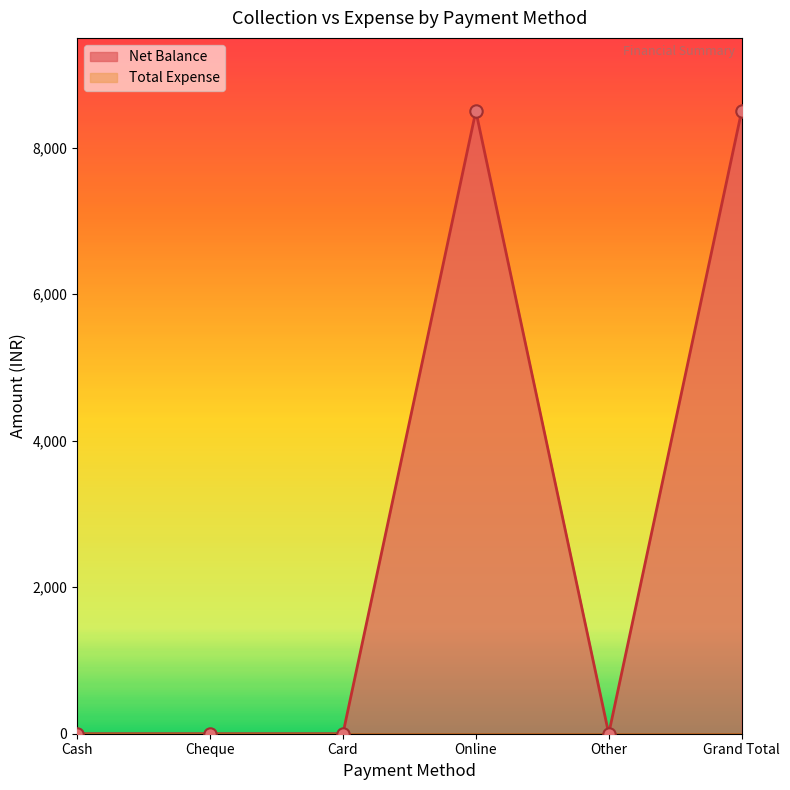

Which has a higher value, Grand Total or Cash?

Grand Total